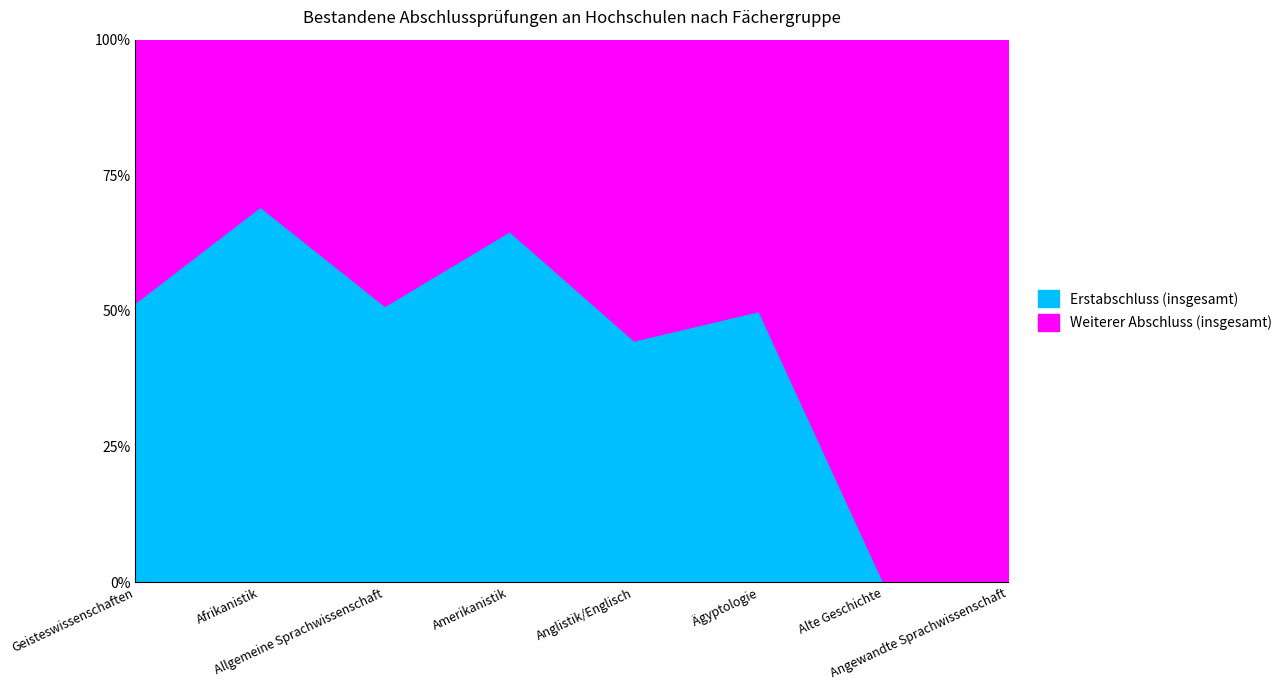

What is the difference between the Erstabschluss (insgesamt) values at Allgemeine Sprachwissenschaft and Amerikanistik?

13.8